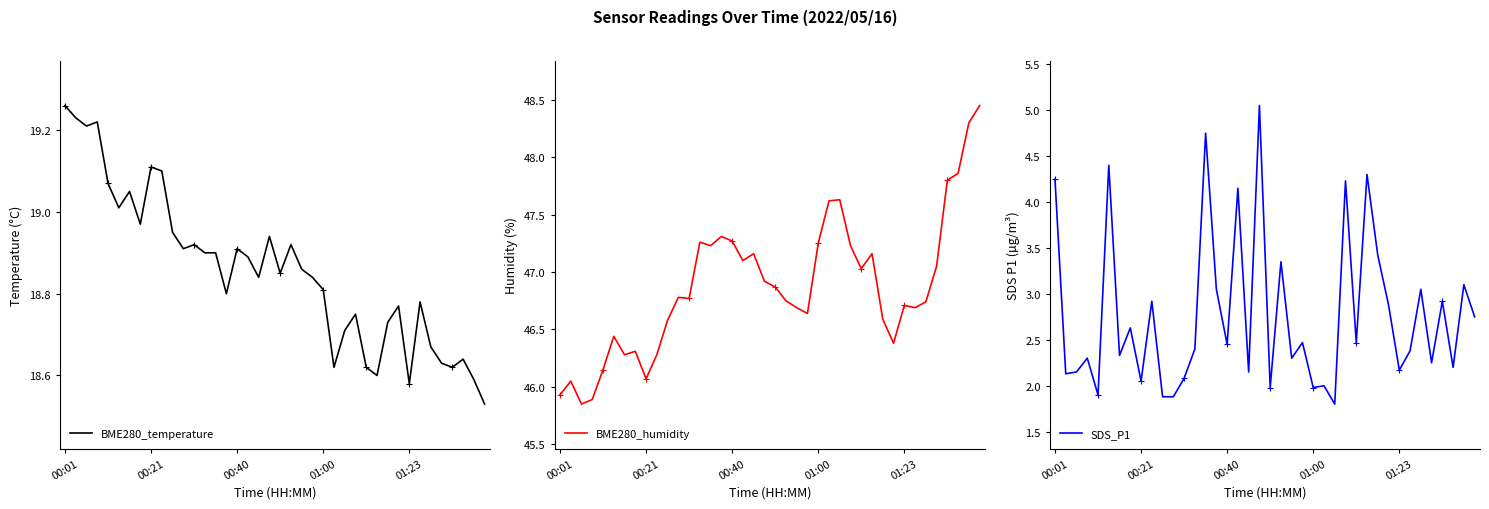

Where is SDS_P1 nearest to the value 3?

15